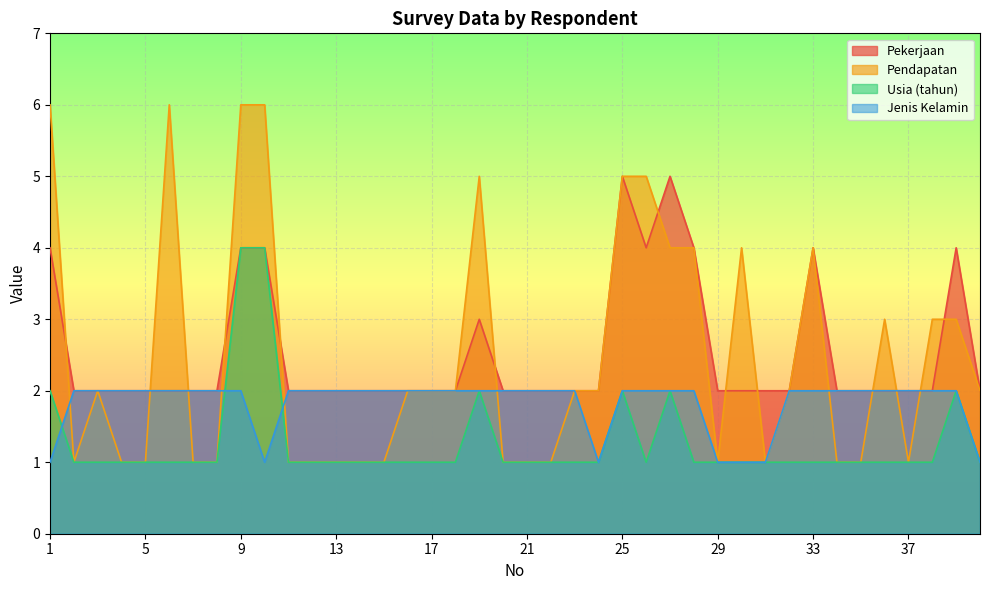

What is the approximate value of Pendapatan at 28?

4